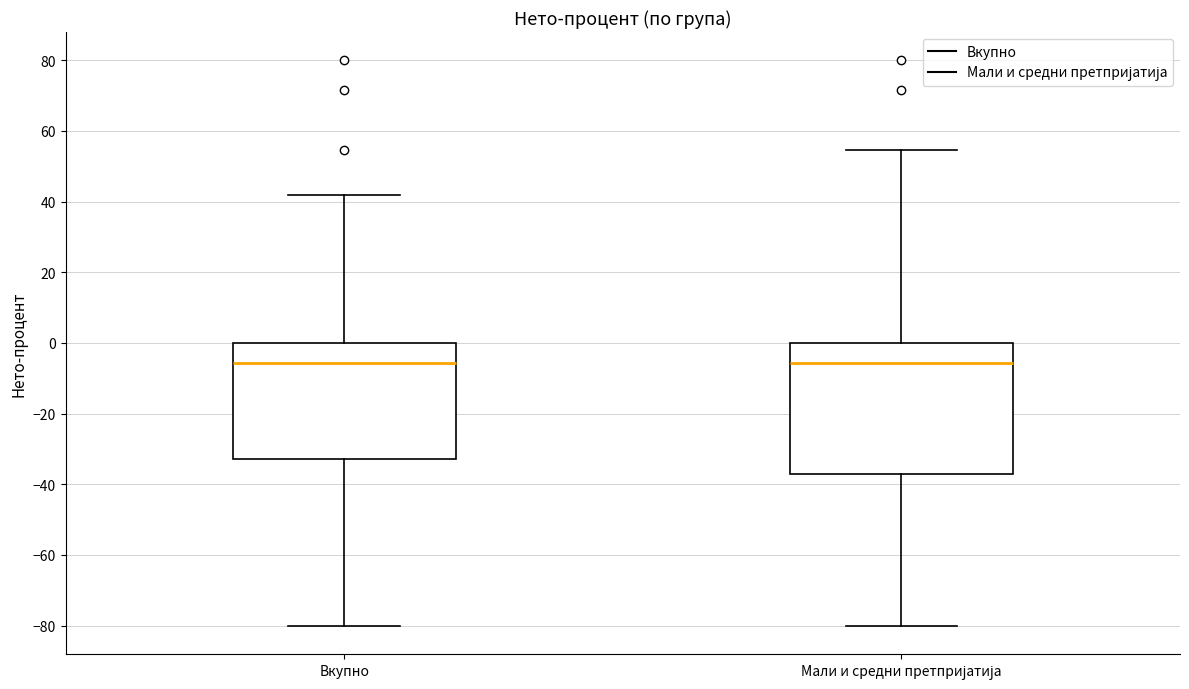

Which box is the tallest, from its lower edge to its upper edge?

Мали и средни претпријатија